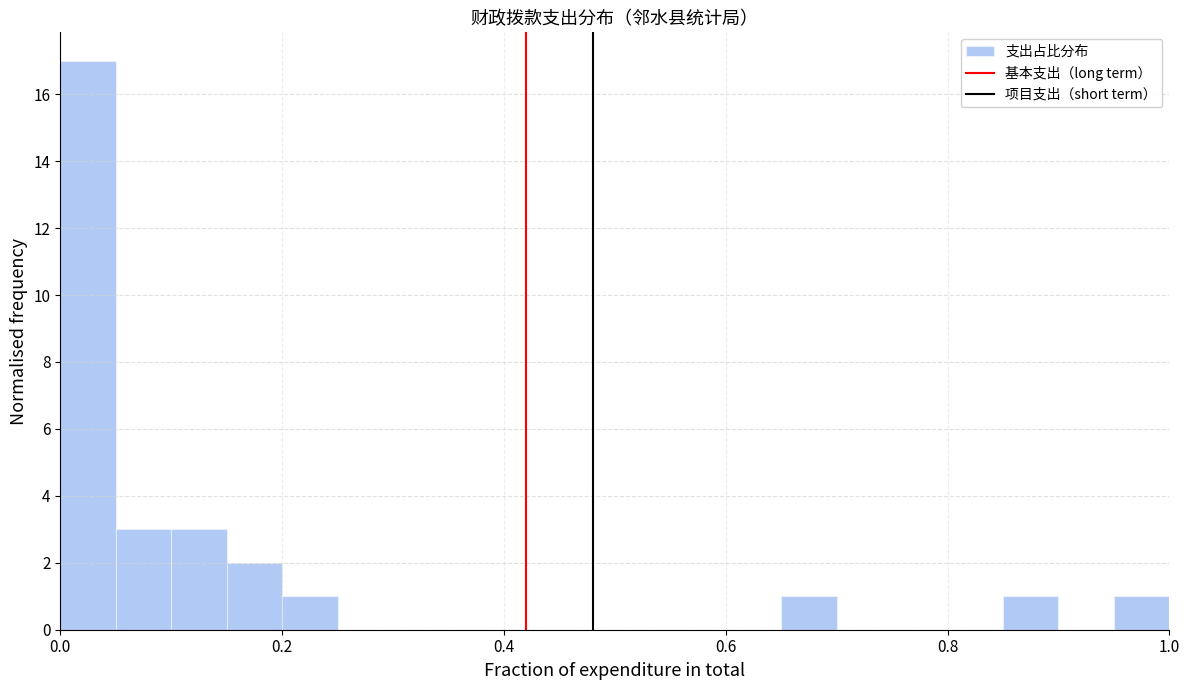

Around what value on the x-axis is the tallest bar? Give the approximate position of its centre, as read against the axis.

0.02